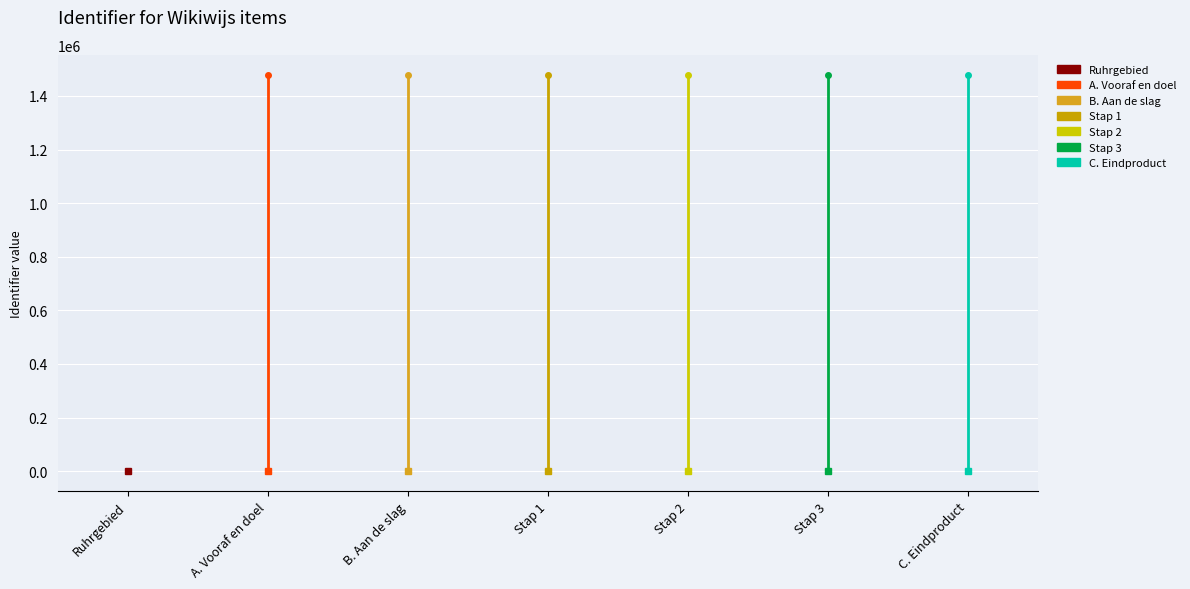

How many values exceed 1479292?

3